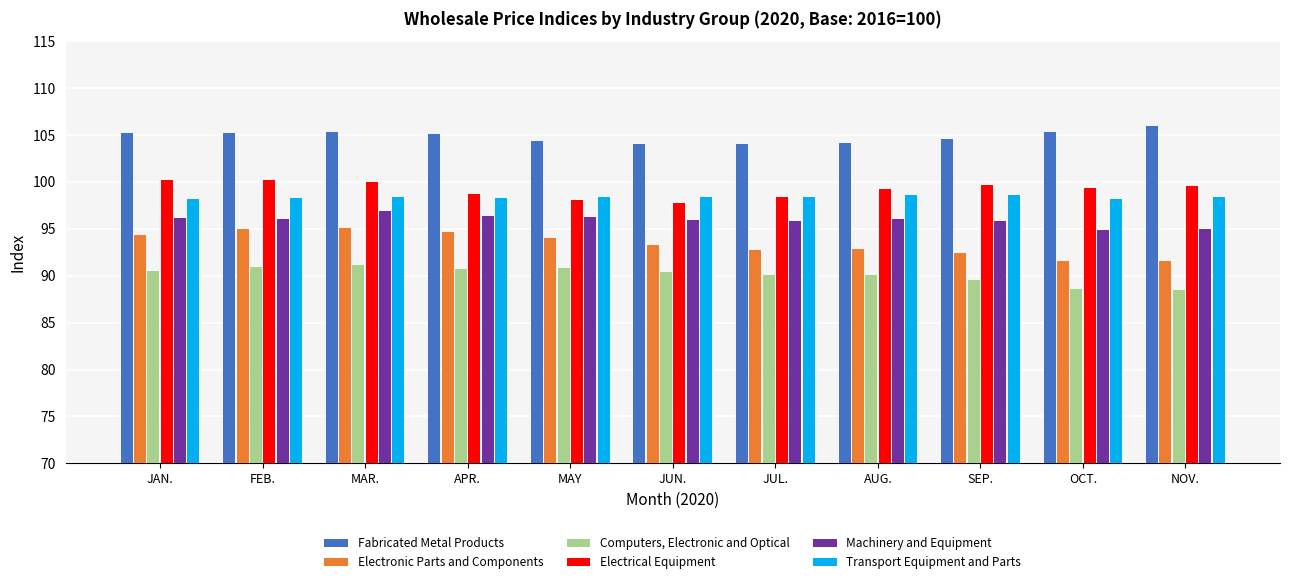

What is the average value of the Transport Equipment and Parts series?

98.4